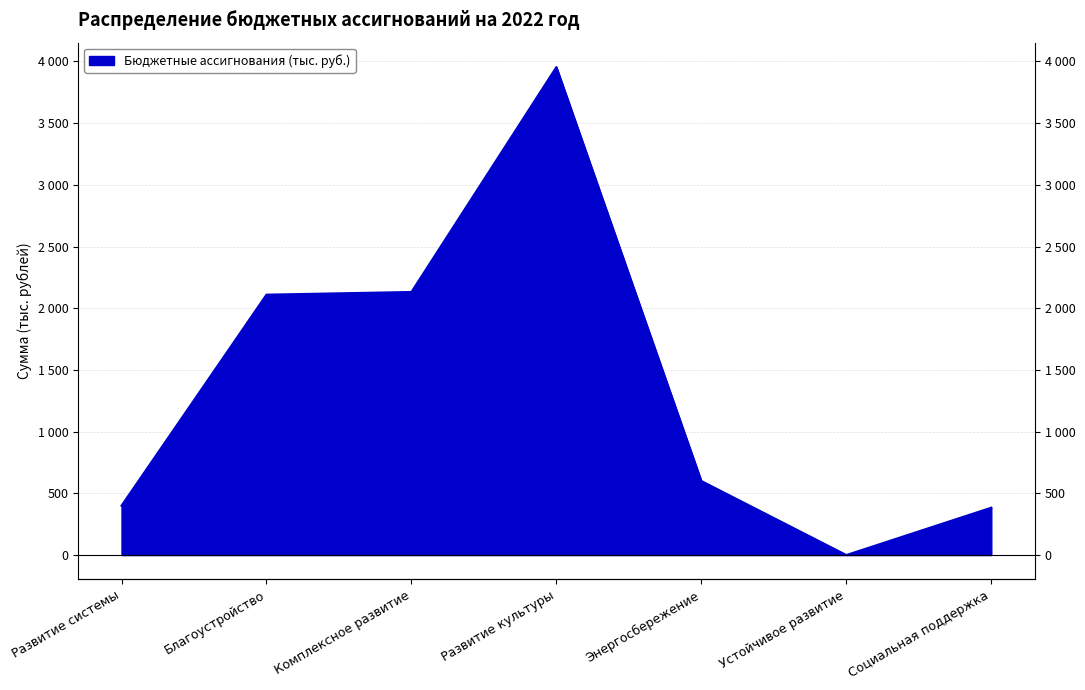

How many lines are shown in the chart?

1